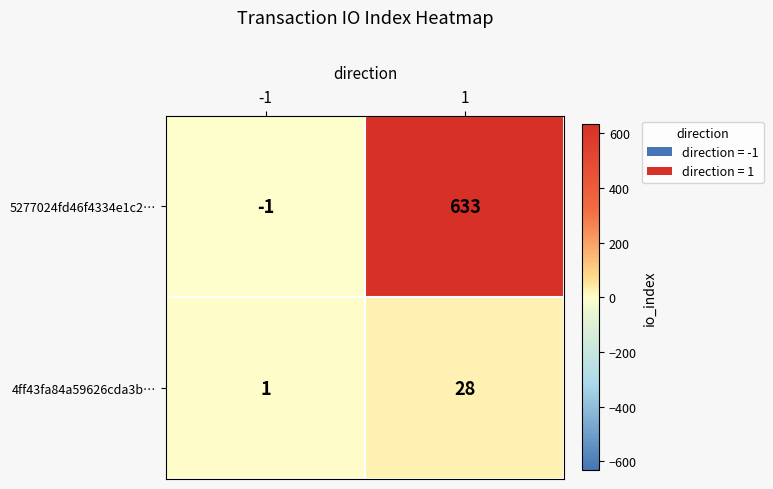

How many series are shown in this chart?

2